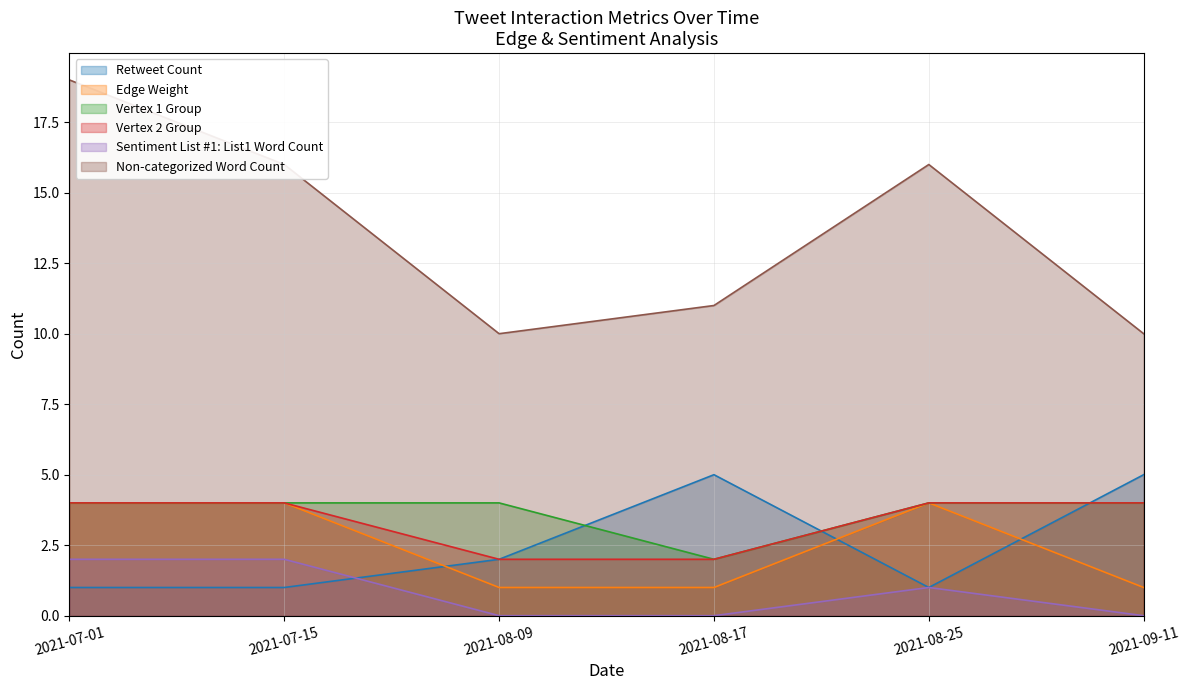

Between 2021-08-09 and 2021-08-25, which series saw the biggest shift?

Non-categorized Word Count